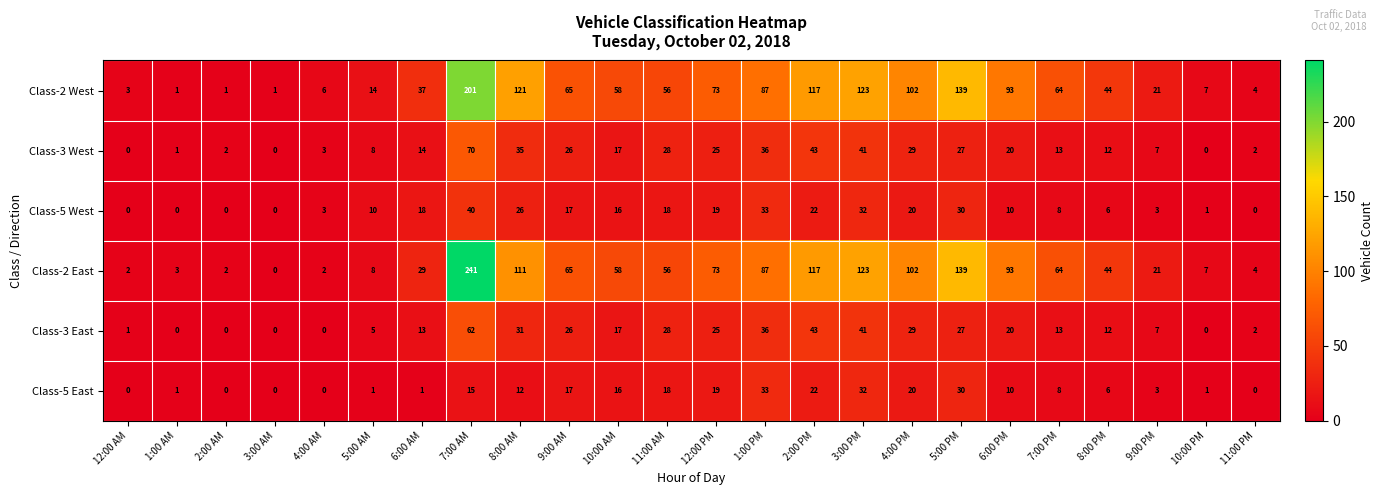

What is the difference between the second highest and second lowest values in the Class-3 West series?

43